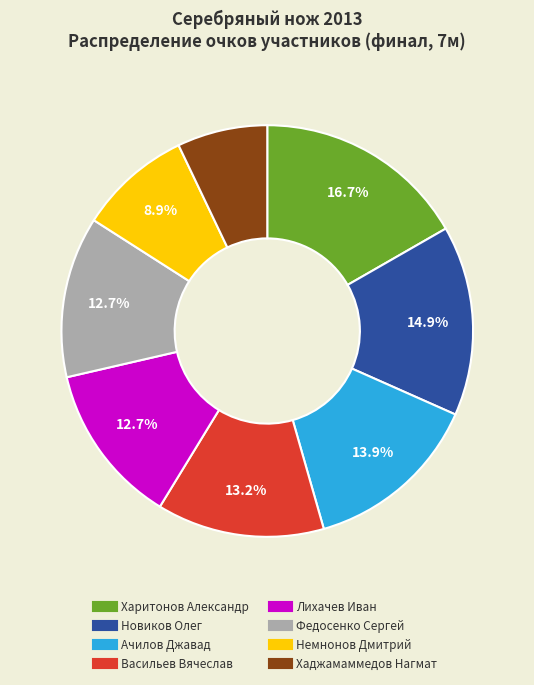

To the nearest percent, what is the average slice percentage?

12%